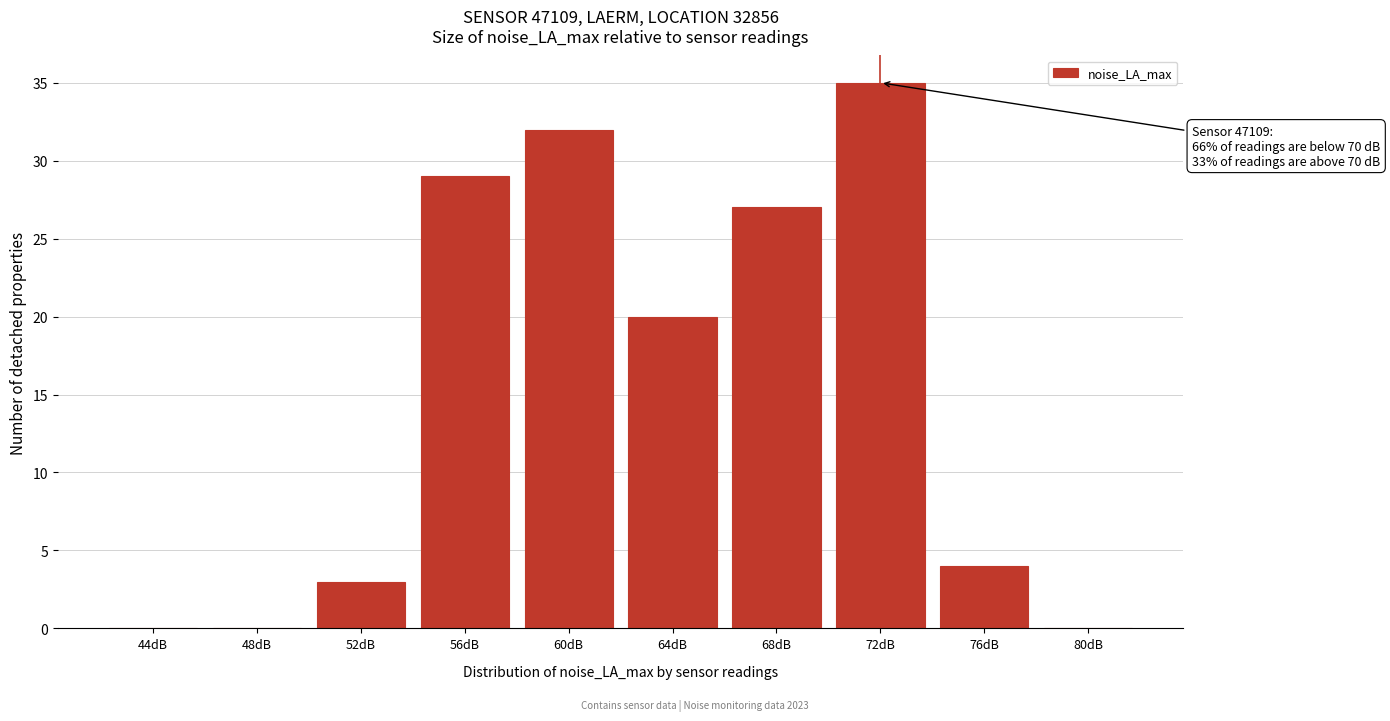

Reading left to right, extract all data points from this chart.

44dB=0	48dB=0	52dB=3	56dB=29	60dB=32	64dB=20	68dB=27	72dB=35	76dB=4	80dB=0